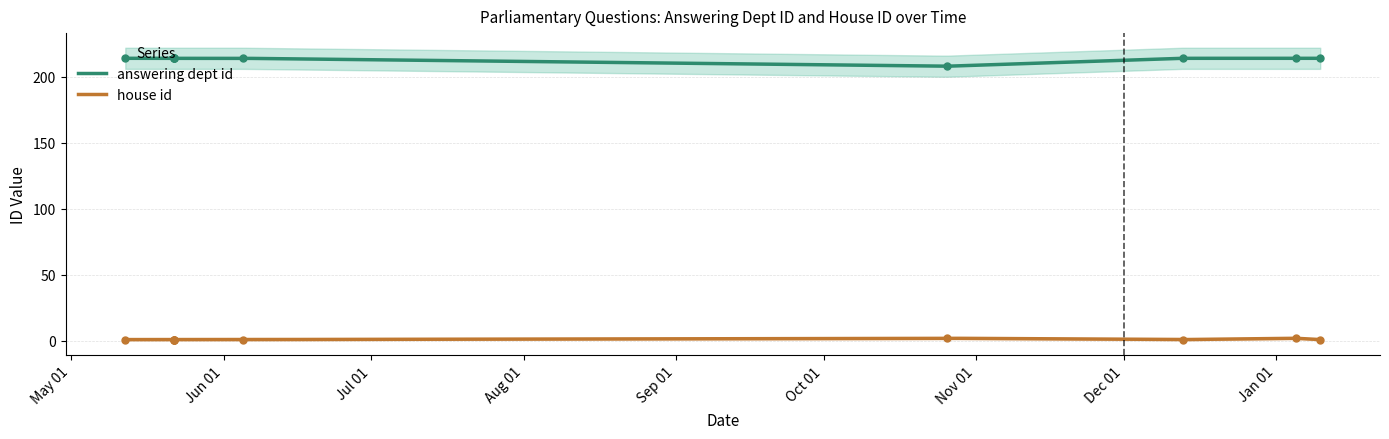

Which series has the largest Y range (max minus min)?

answering dept id